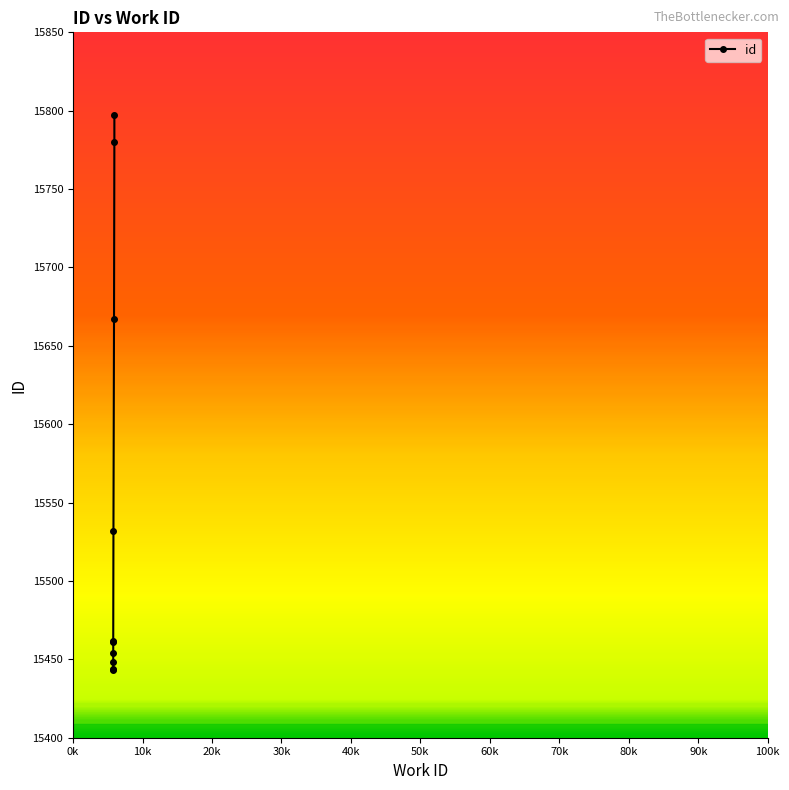

What is the minimum value shown in the chart?

15443